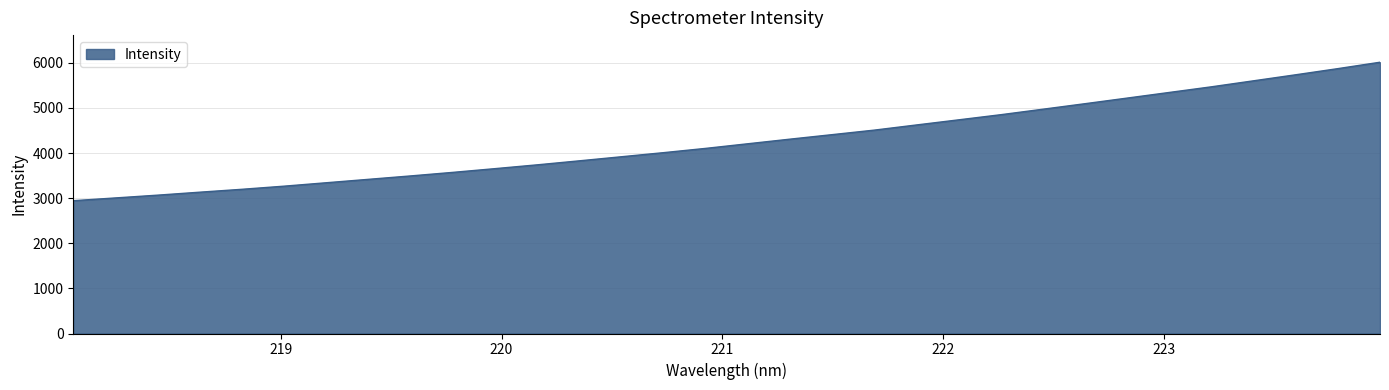

What is the difference between the second highest and second lowest values?

2867.0